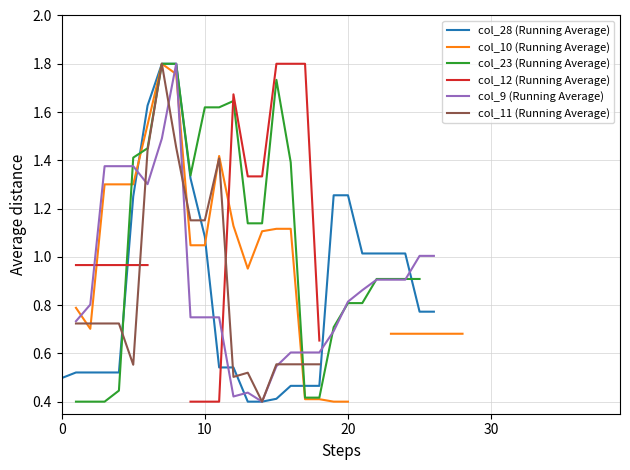

Between 26 and 22, which is larger?

22